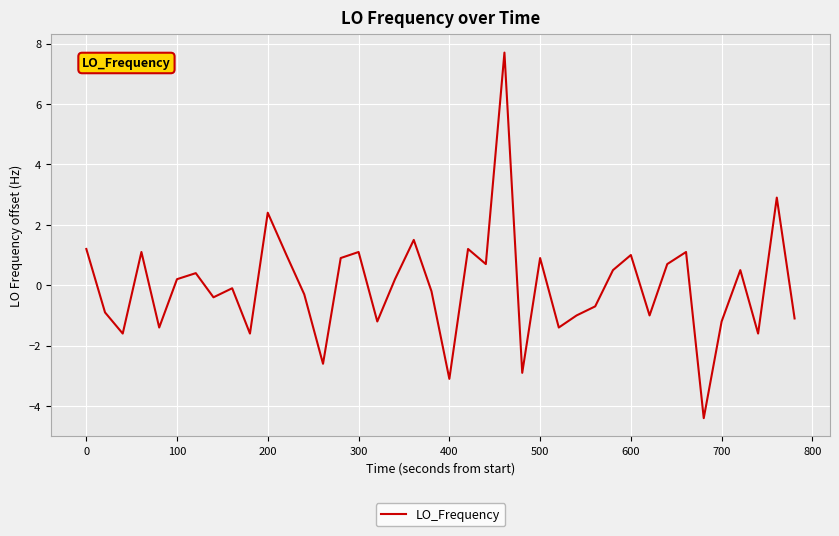

What is the greatest value displayed?

7.7